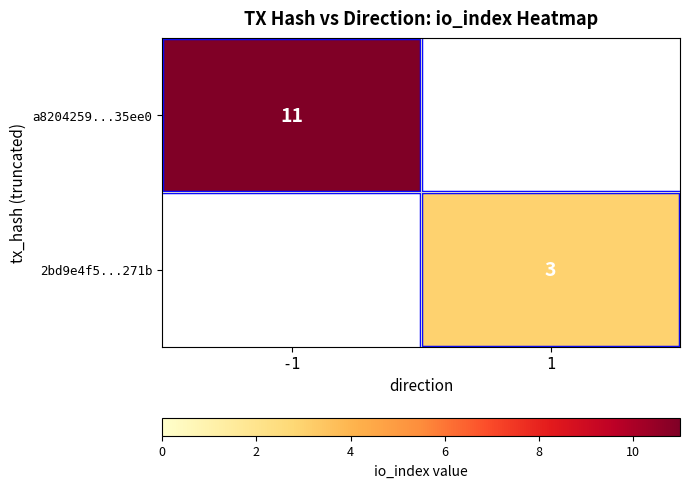

The value of a8204259...35ee0 at -1 is 11. True or false?

True